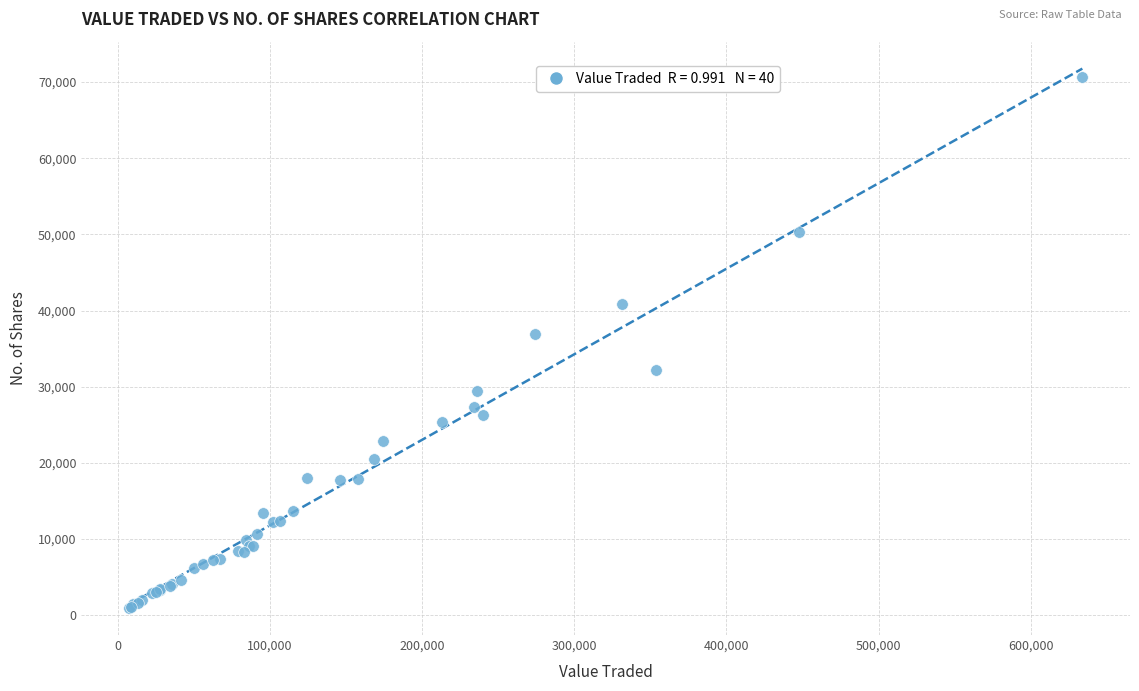

What Y value in the scatter plot is closest to 35796?

36930